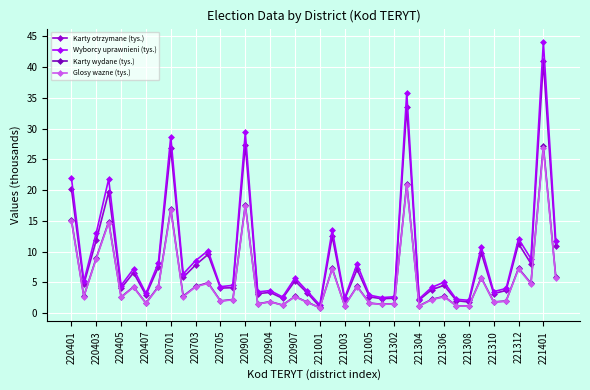

How many interior local valleys does the Wyborcy uprawnieni (tys.) series have?

14